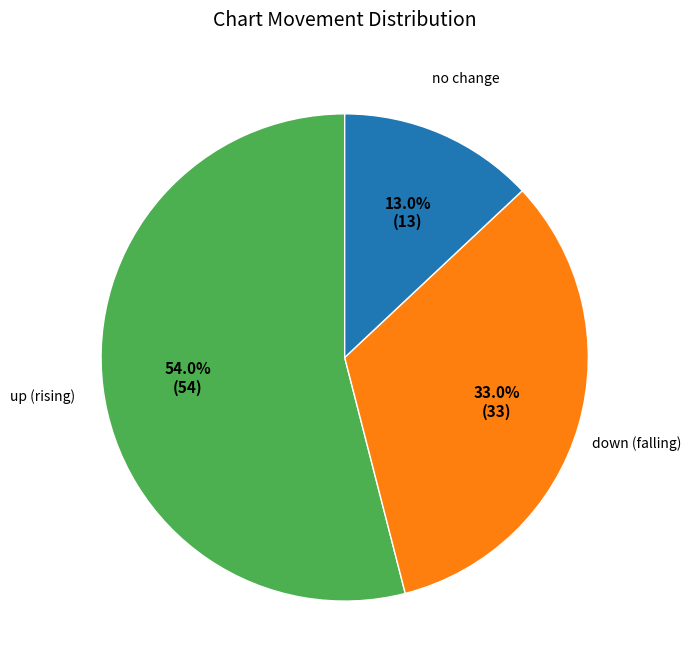

To the nearest percent, what is the difference between the largest and smallest slice percentages?

41%